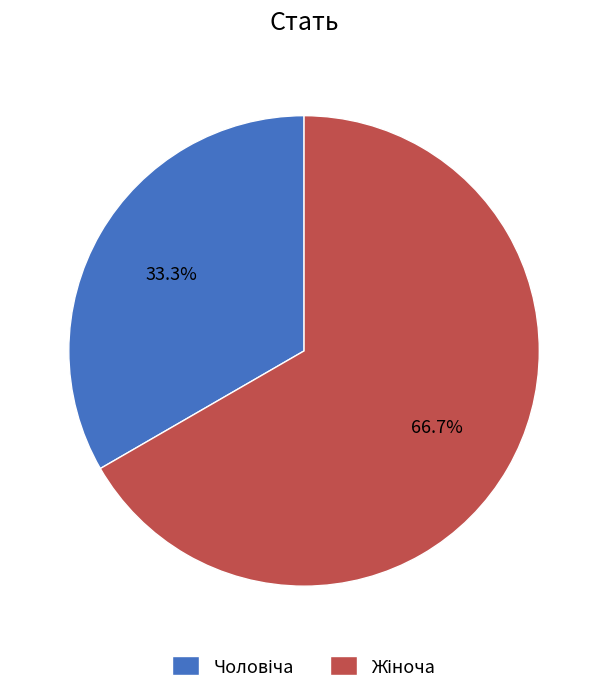

Is there a majority slice in this chart?

Yes